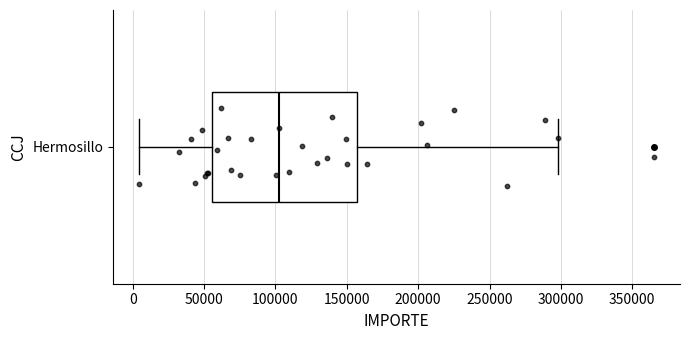

Where is the left edge of the box for Hermosillo on the x-axis? The values are not printed on the chart, so give them approximately, as read against the axis.

55000